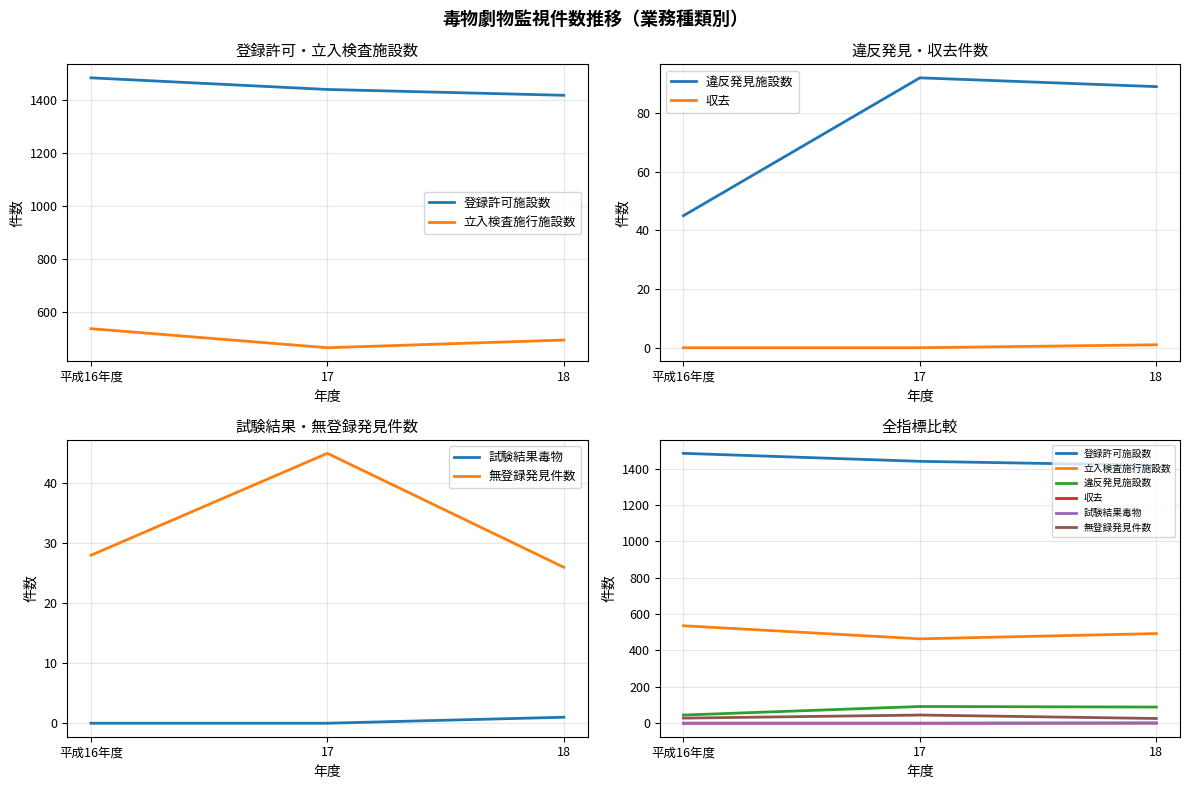

What is the label of the 2nd point from the right?

17